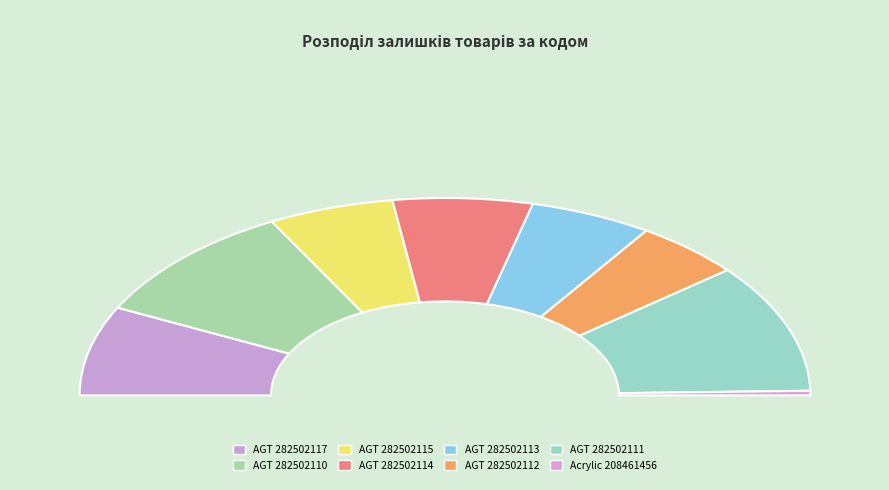

Which category has the biggest portion of the pie?

282502111